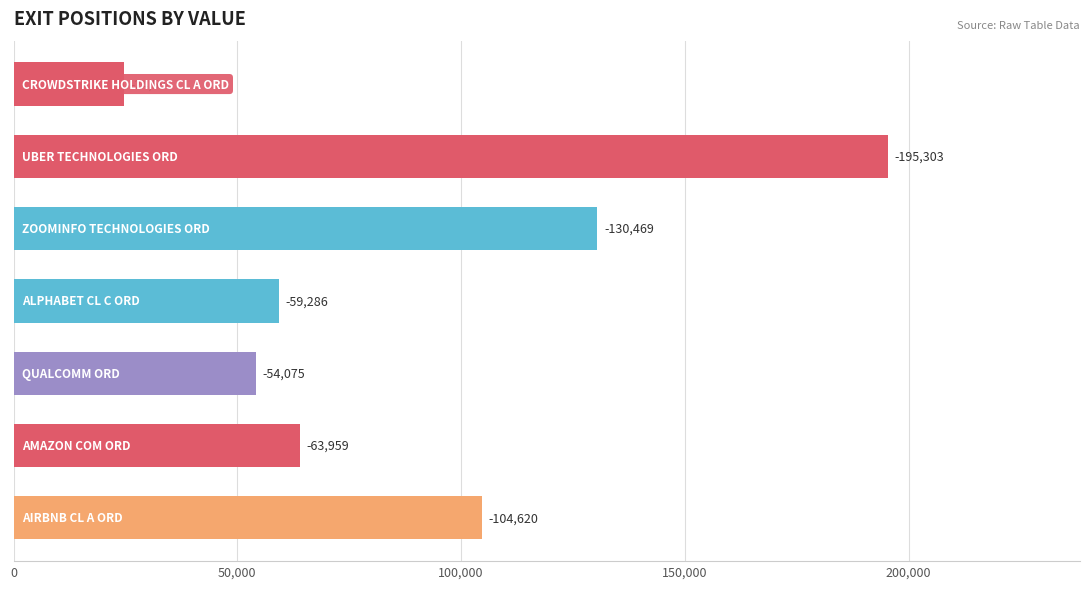

Does the chart contain any negative values?

No